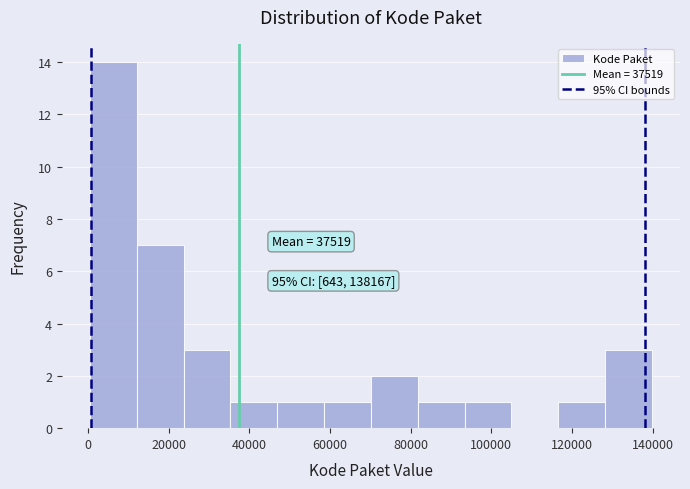

Which range on the x-axis has the tallest bar?

0 to 12000